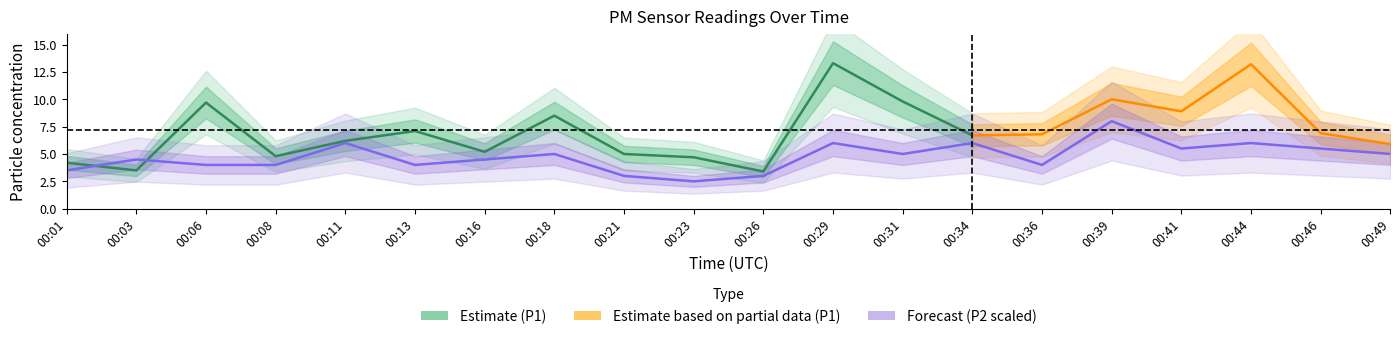

The chart shows a value of 1.3 at 00:31. True or false?

False